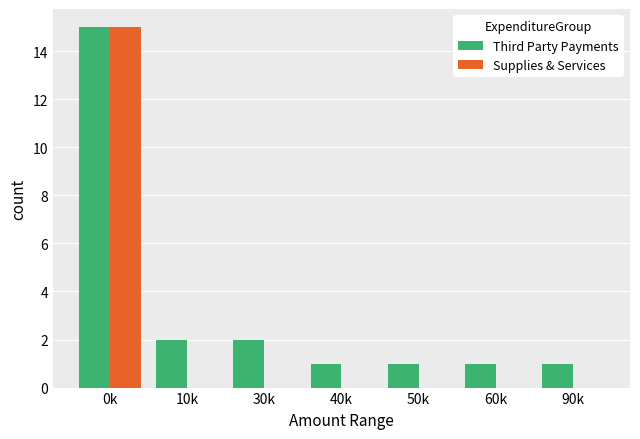

Reading right to left, transcribe all the data shown in this chart.

Third Party Payments: 90k=1	60k=1	50k=1	40k=1	30k=2	10k=2	0k=15
Supplies & Services: 90k=0	60k=0	50k=0	40k=0	30k=0	10k=0	0k=15